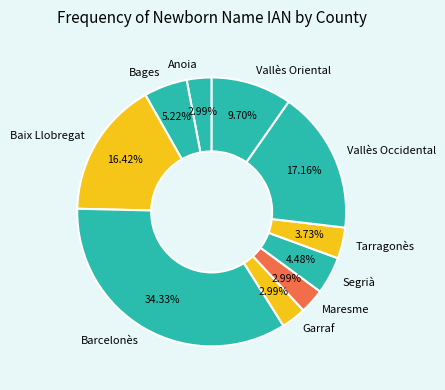

What percentage is the Vallès Oriental slice, to the nearest percent?

10%